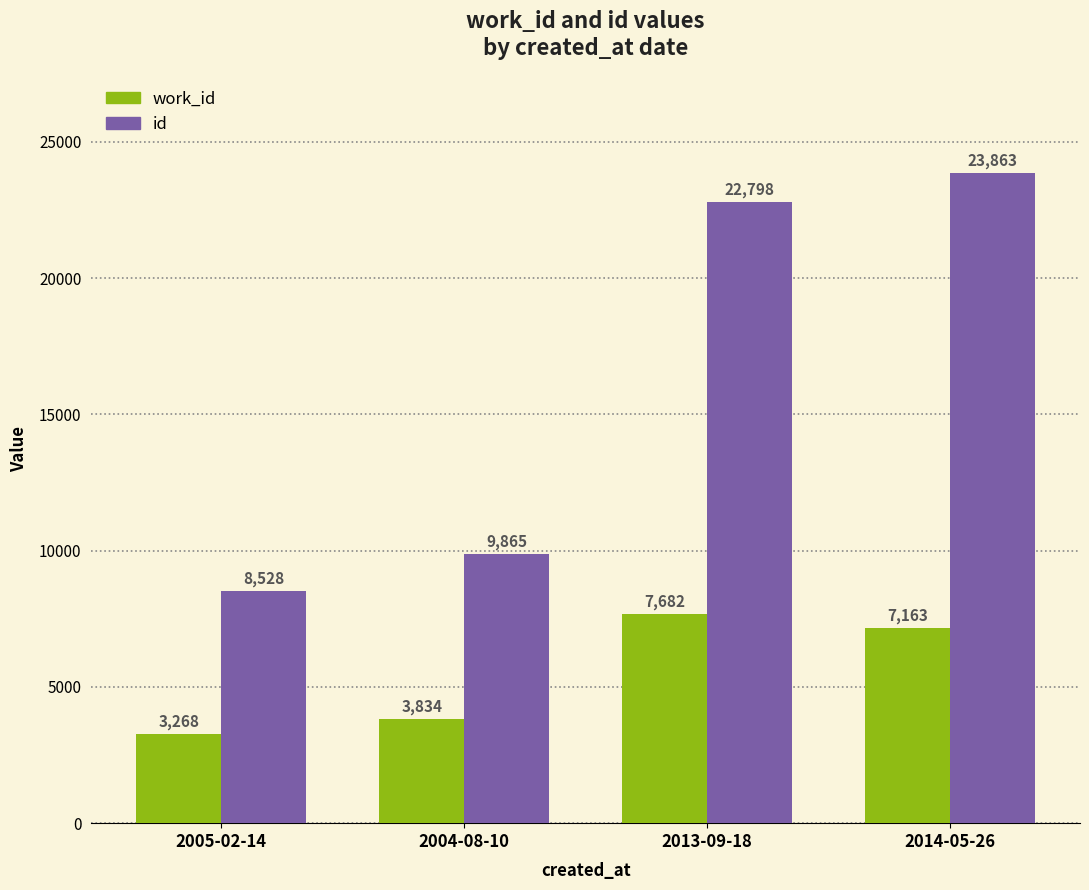

How many values in the work_id series are below 7163?

2